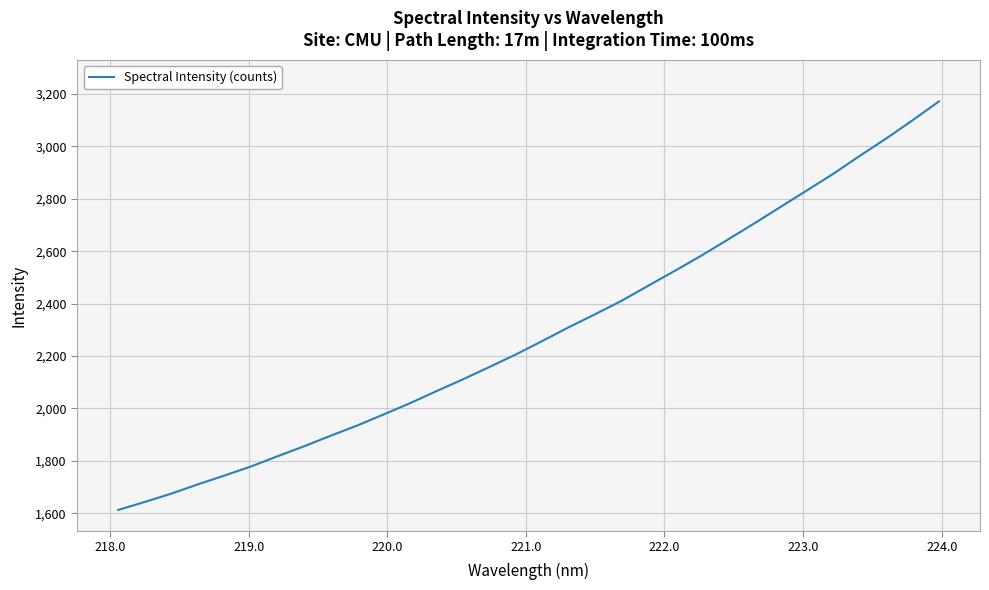

What is the difference between the maximum and minimum values?

1559.0